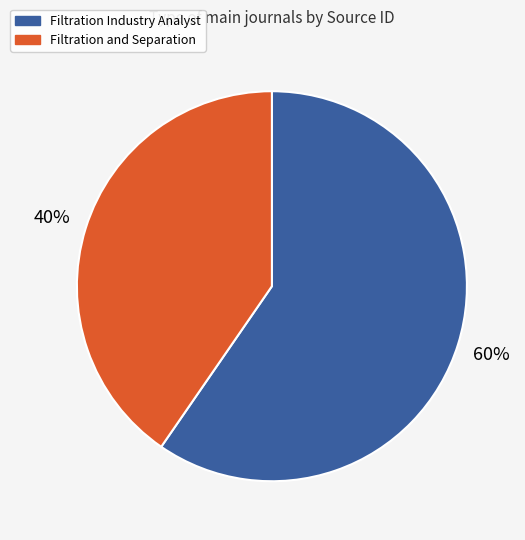

To the nearest percent, what percentage of the pie is Filtration and Separation?

40%